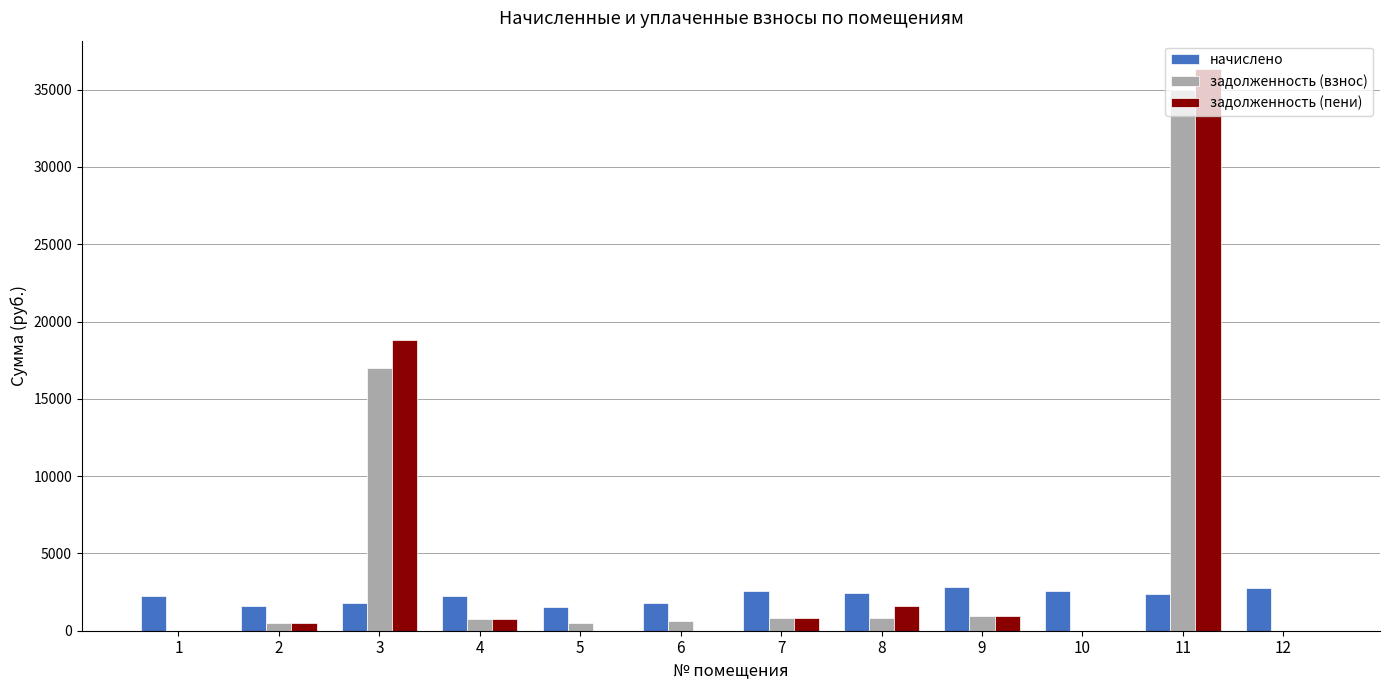

Does the chart contain stacked bars?

No